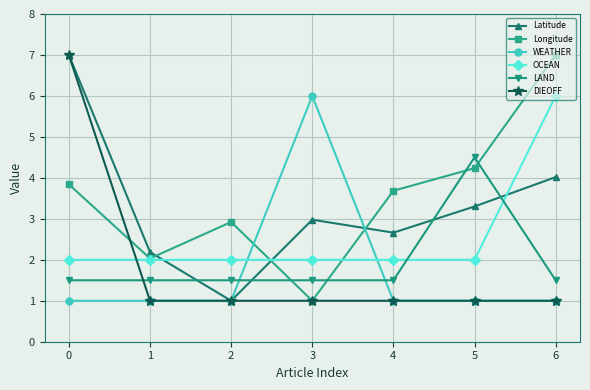

Is it true that LAND equals 2.0 at 0?

False